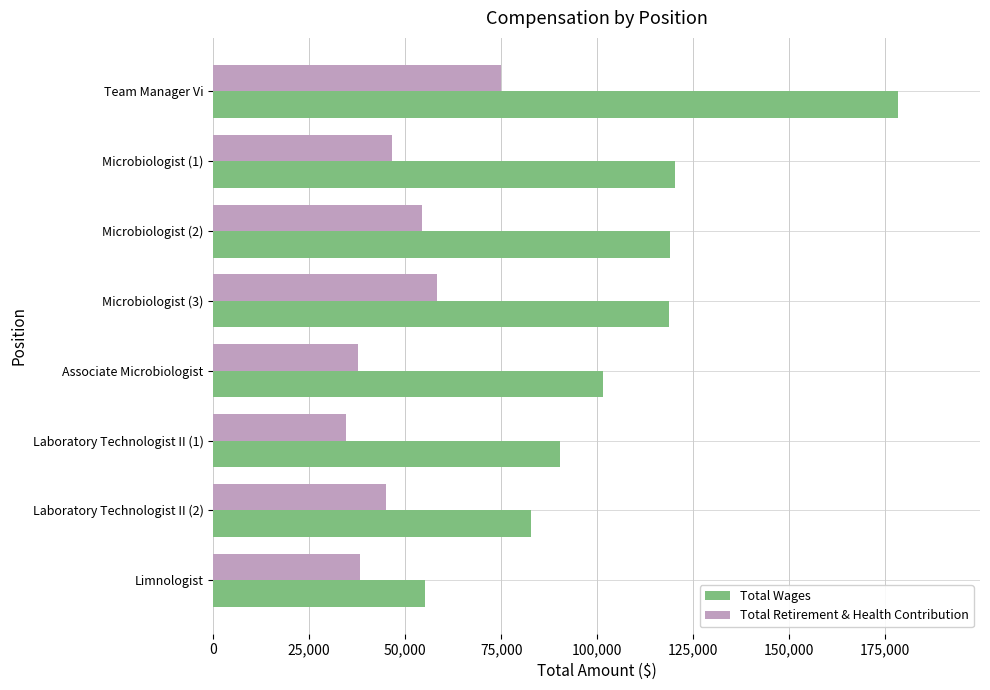

What is the total value across all series at Associate Microbiologist?

139233